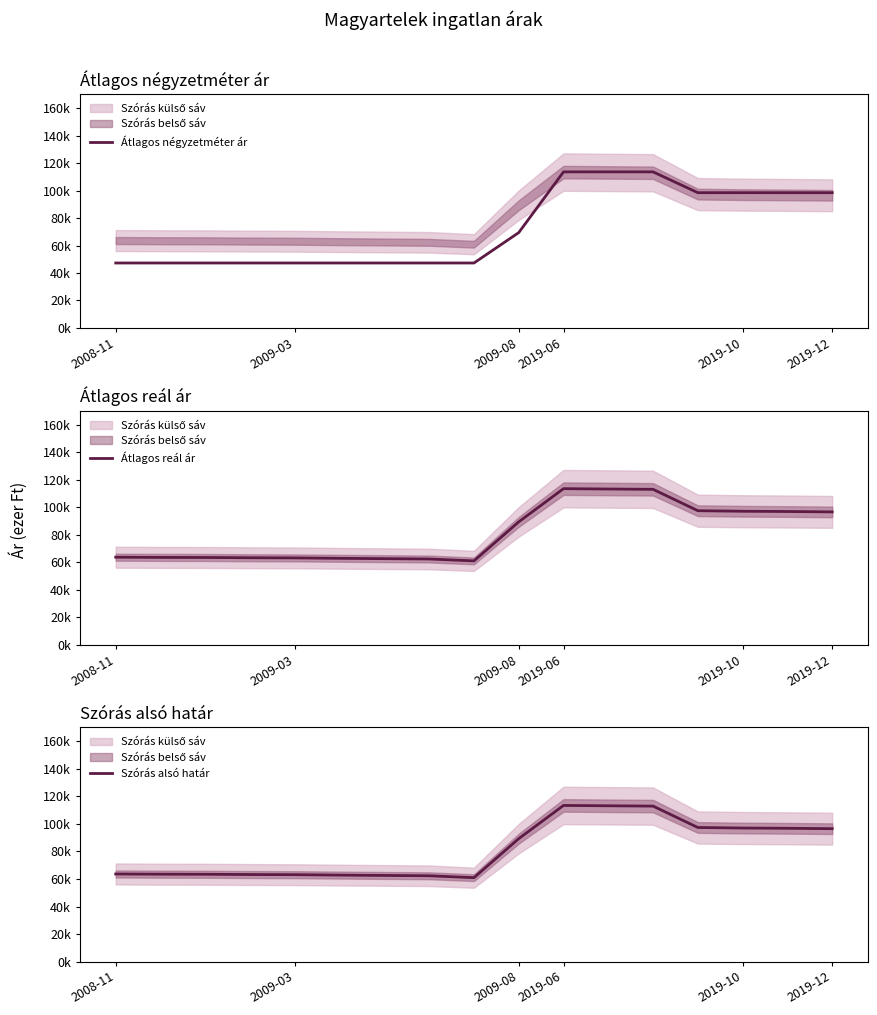

Read the Átlagos négyzetméter ár value at 8.

47.3